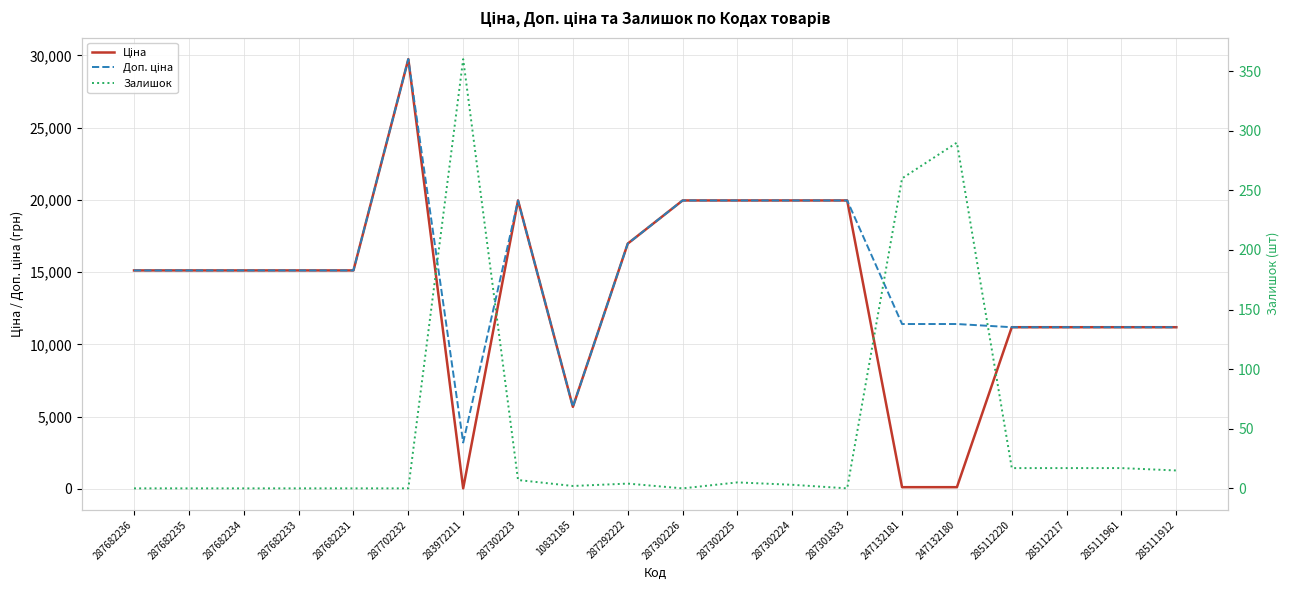

Which series ends up on top after the final intersection of Залишок and Ціна?

Ціна